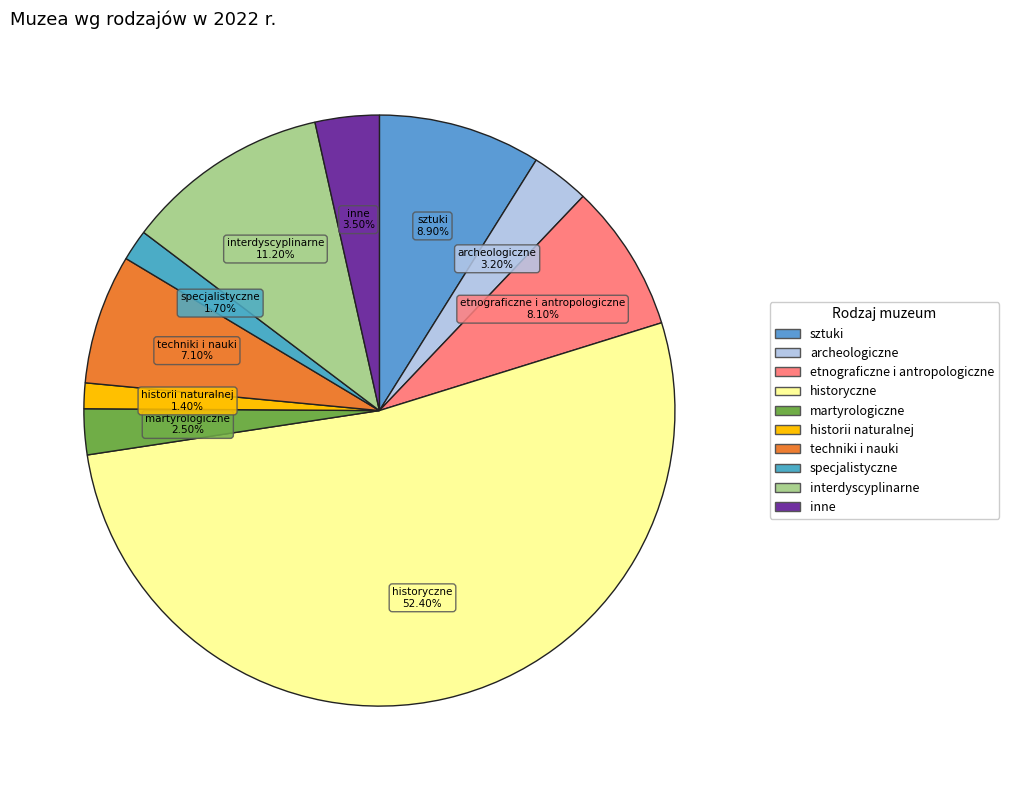

What portion of the pie excludes specjalistyczne?

98.3%